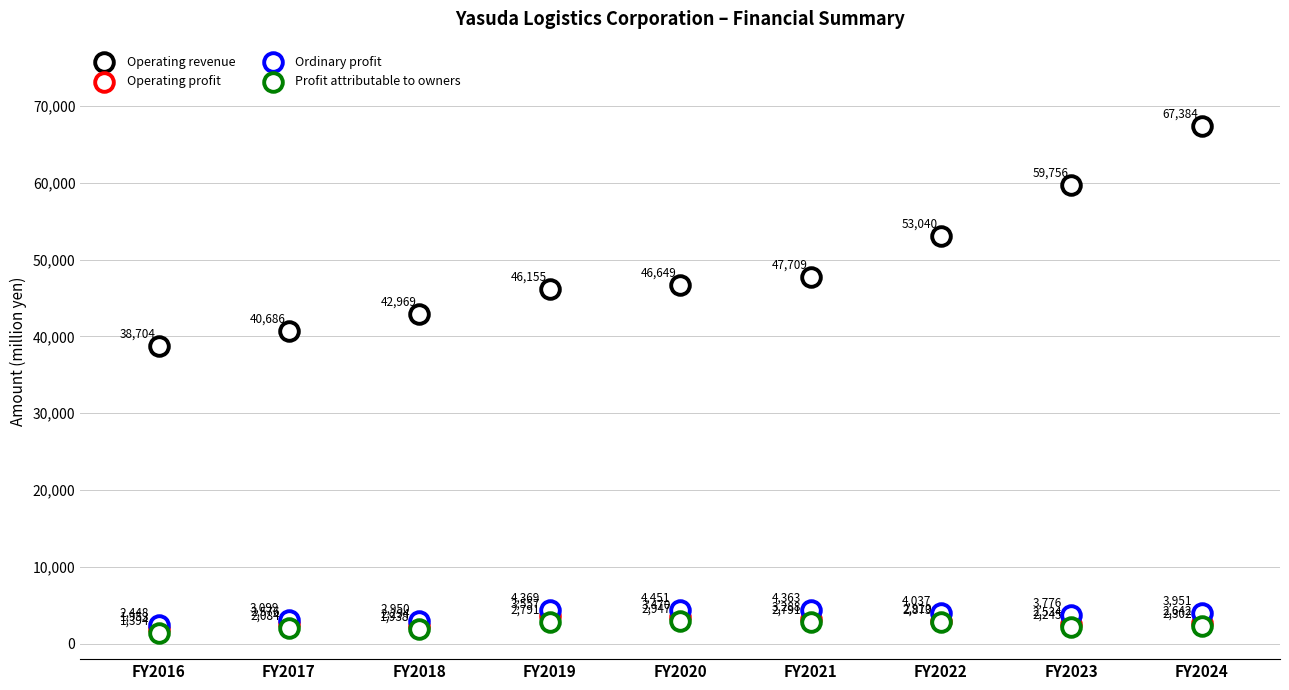

What are all the series names shown in the legend?

Operating revenue, Operating profit, Ordinary profit, Profit attributable to owners